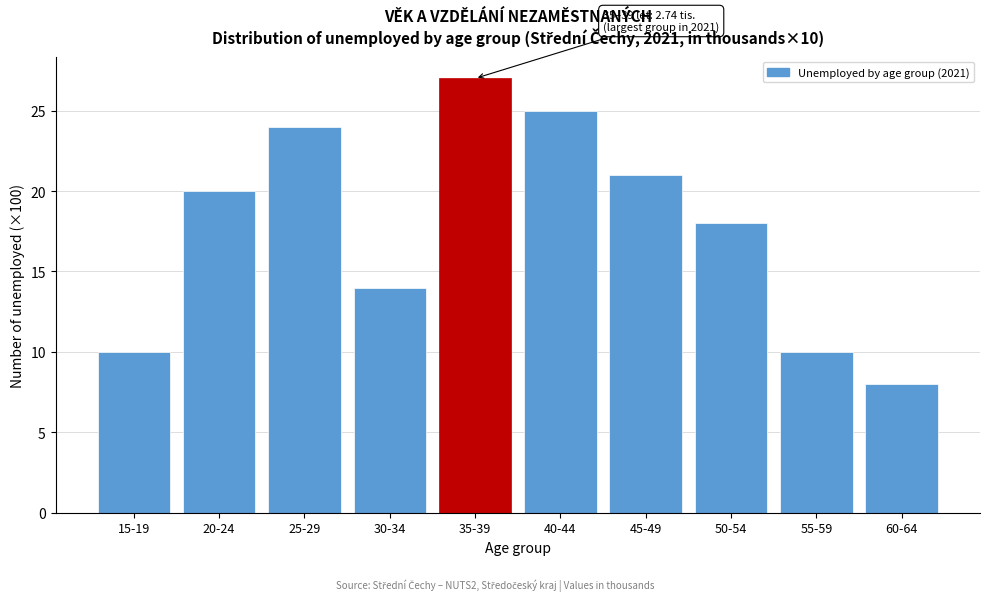

Reading right to left, list all the values displayed in this chart.

8	10	18	21	25	27	14	24	20	10